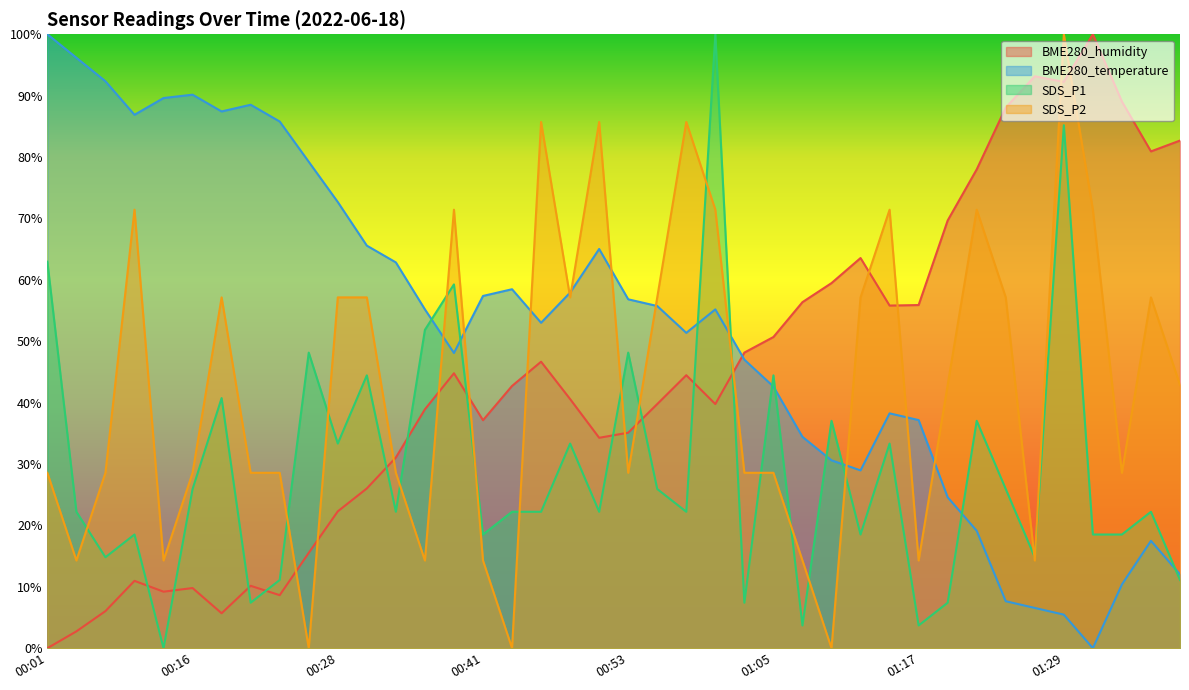

Does the chart have visible grid lines?

No